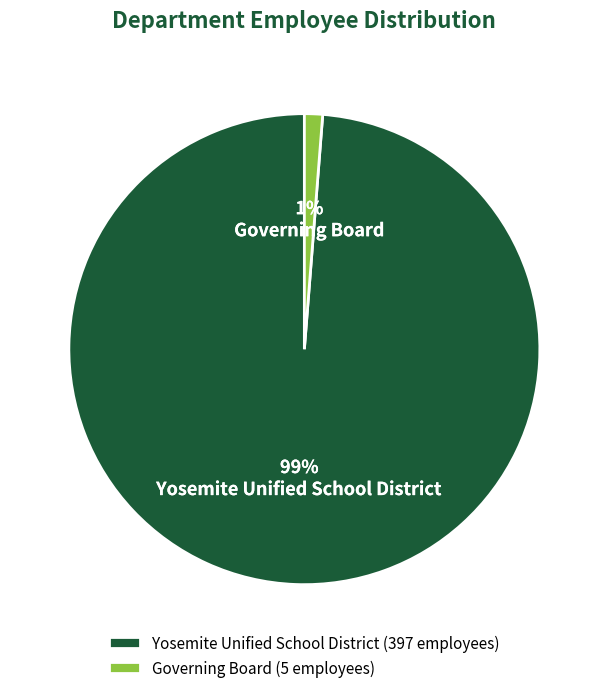

Is it true that Governing Board is 1% of the pie?

True